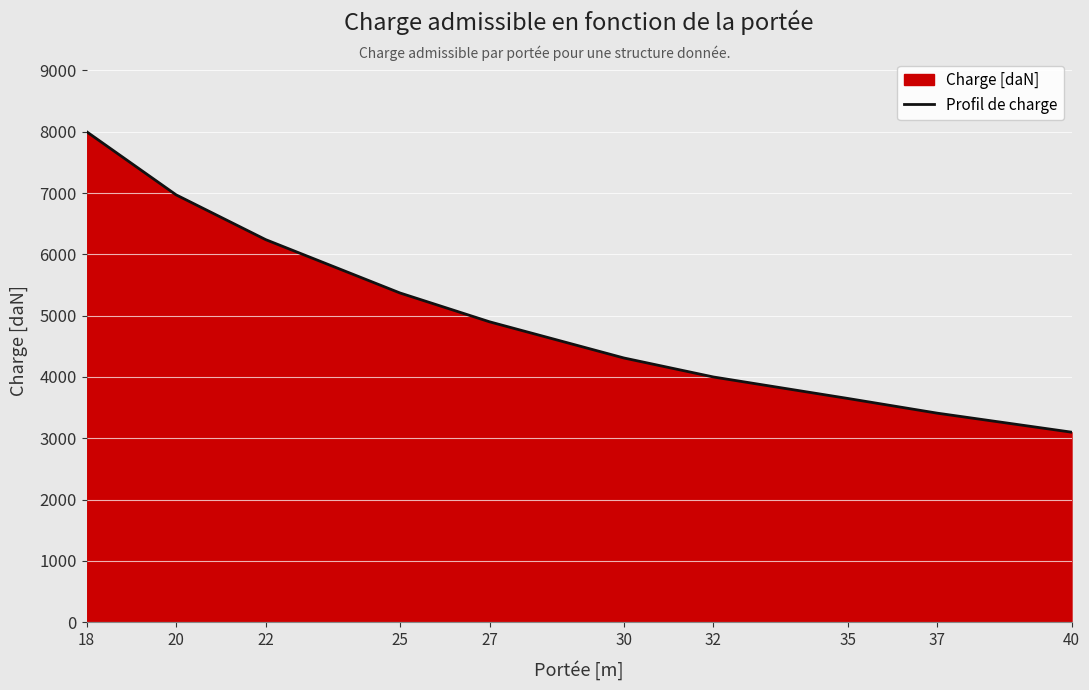

Reading right to left, what are all the values shown in this chart?

3100	3410	3650	4000	4310	4900	5370	6240	6970	8000